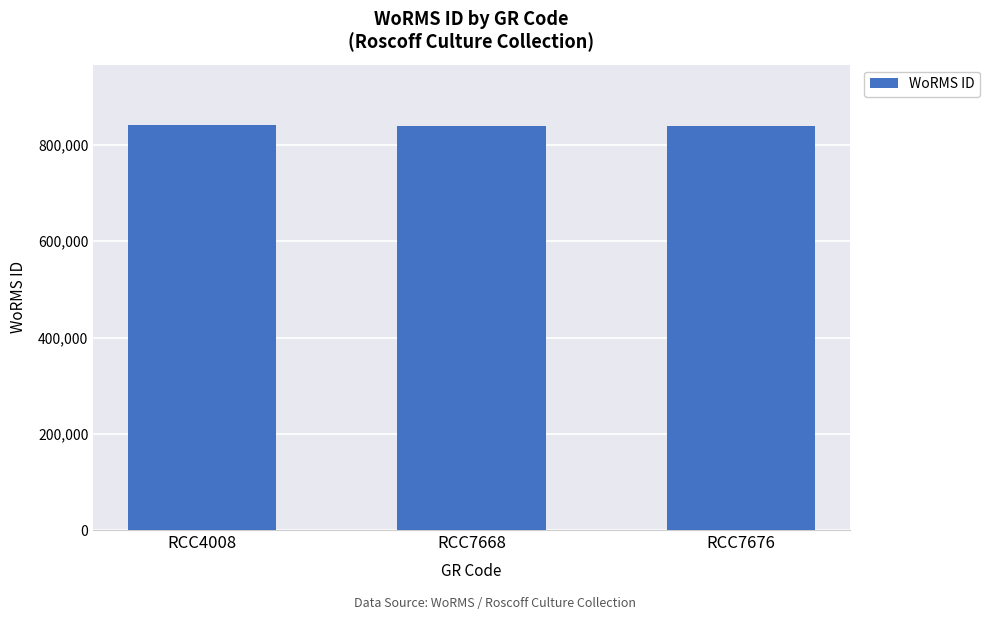

Approximately how many times larger is the value at RCC7676 compared to RCC4008?

1.0